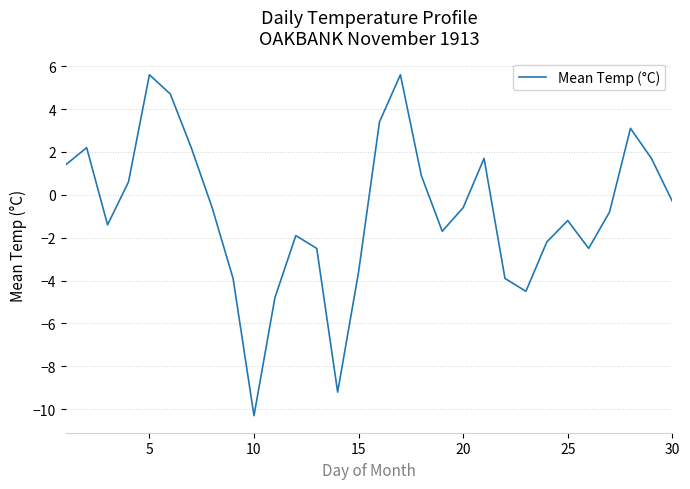

What is the minimum value shown in the chart?

-10.3